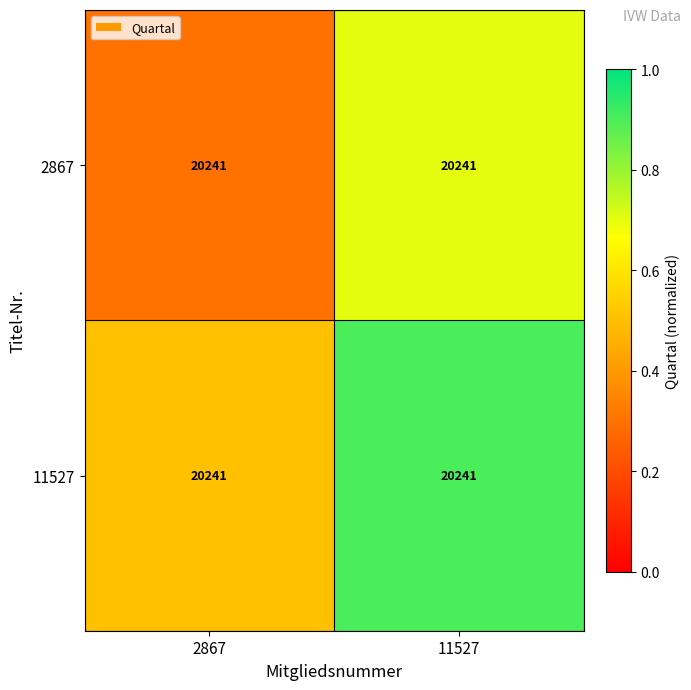

At which label does 2867 reach its minimum?

2867